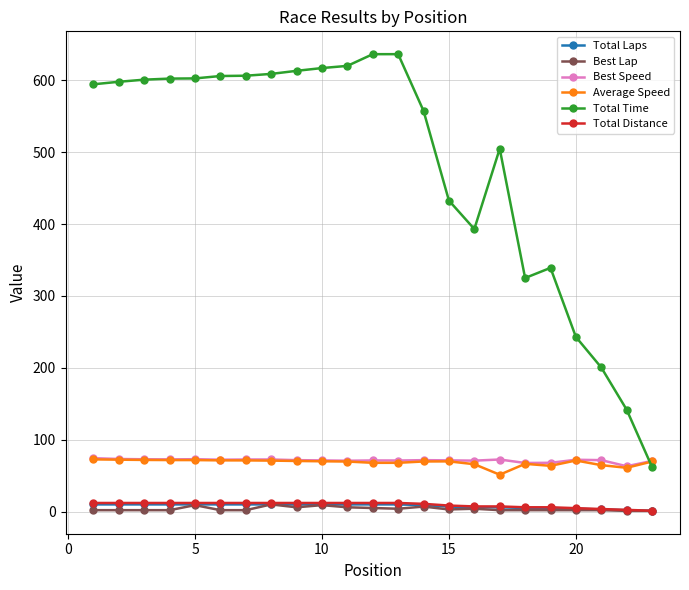

True or false: Best Lap and Total Time intersect in this chart.

False